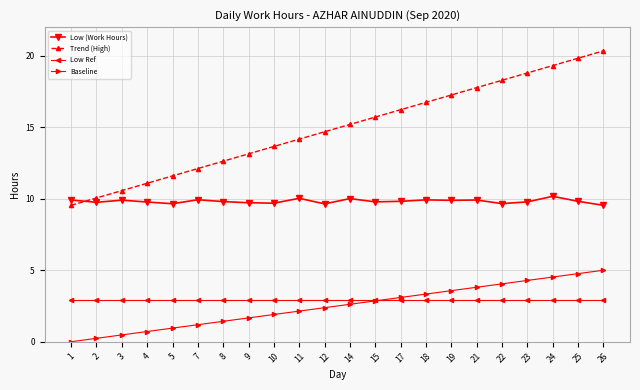

At how many categories does at least one series exceed 16?

9